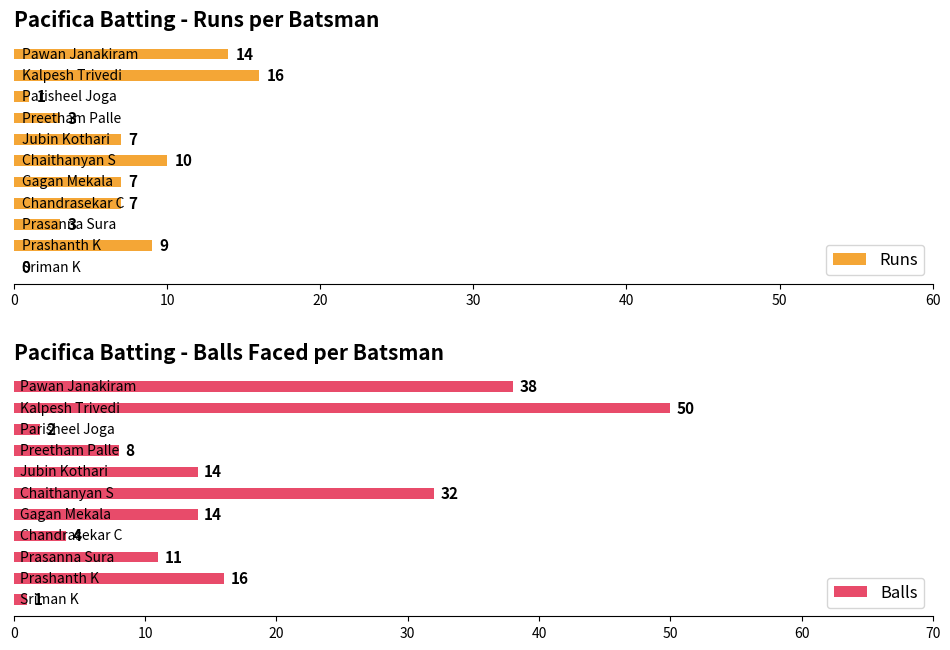

How many values in Runs are above zero?

10